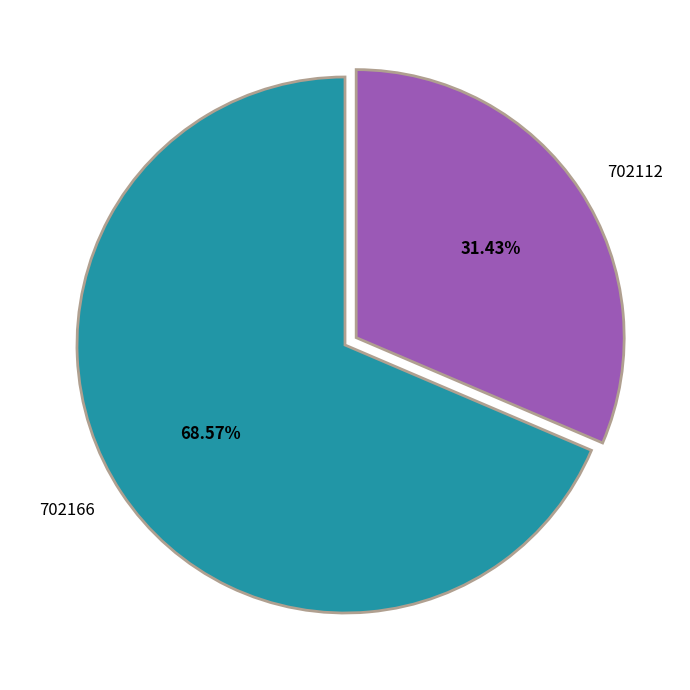

Which has a higher value, 702112 or 702166?

702166